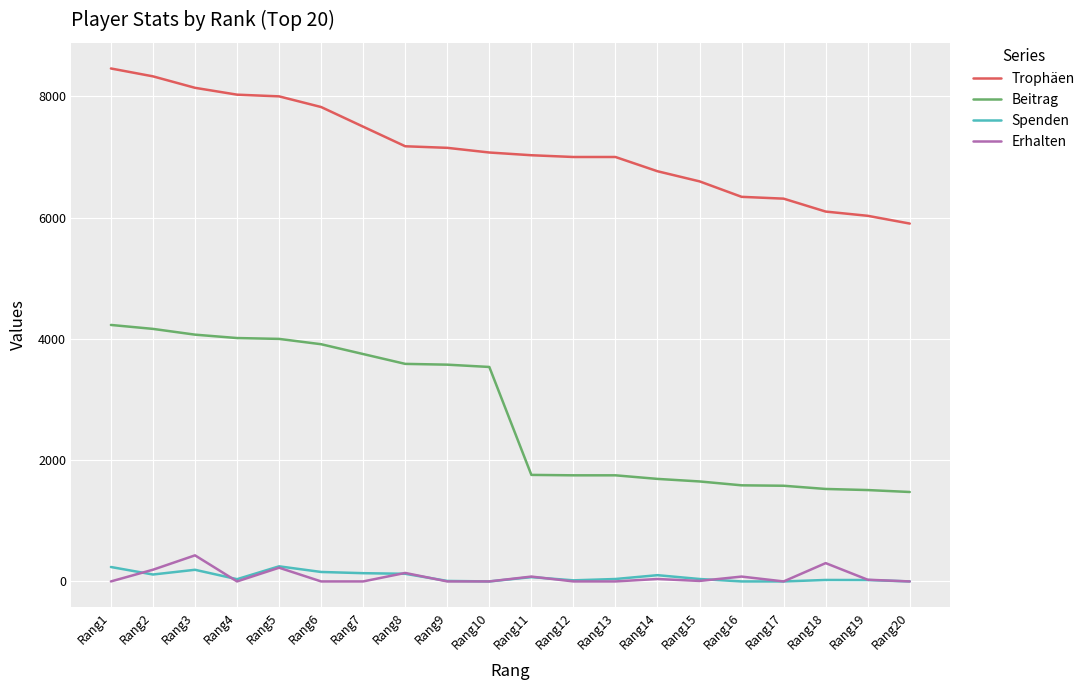

At how many categories does at least one series exceed 5214?

20